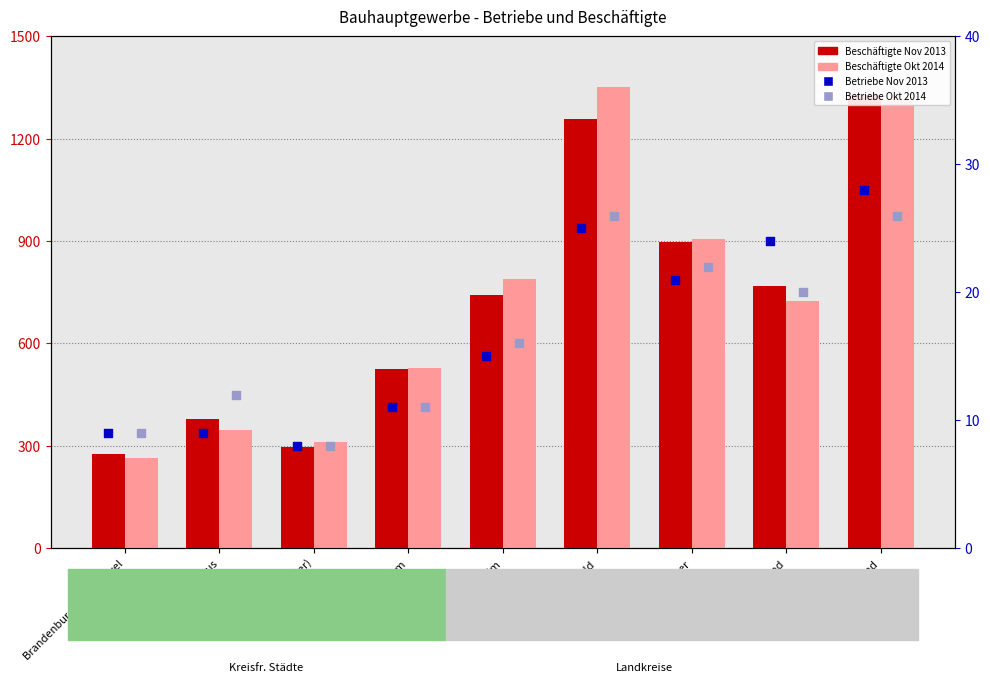

Is the value of Betriebe Okt 2014 at Dahme-Spreewald greater than the value of Beschäftigte Okt 2014 at Havelland?

No